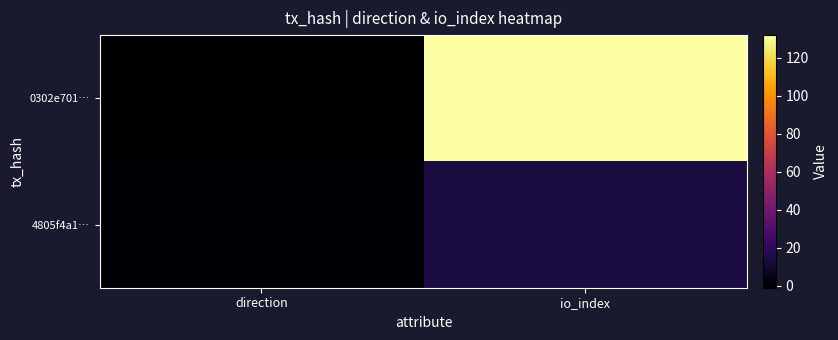

At direction, list the series in order from smallest to largest.

0302e701…, 4805f4a1…